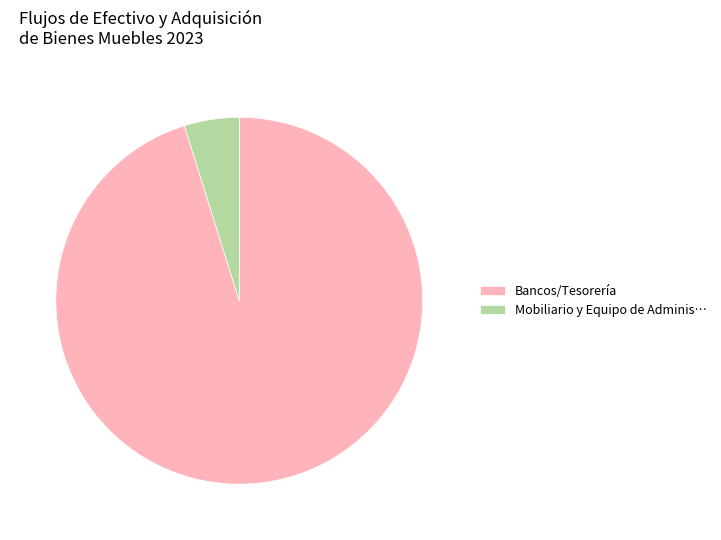

Which category has the smallest portion of the pie?

Mobiliario y Equipo de Adminis…